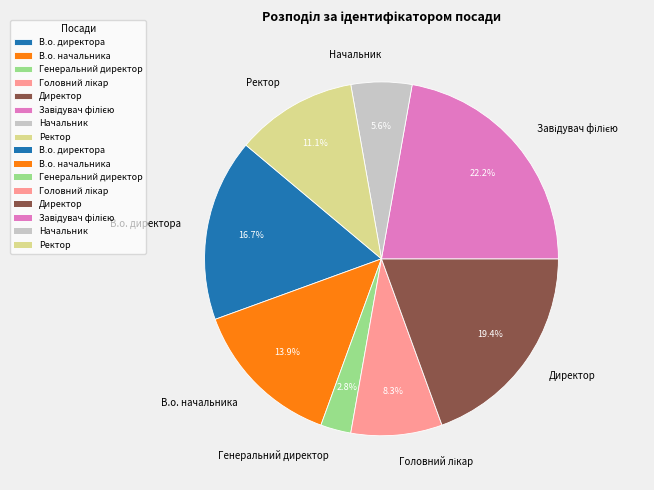

To the nearest percent, what is the difference between the В.о. начальника and В.о. директора slice percentages?

3%